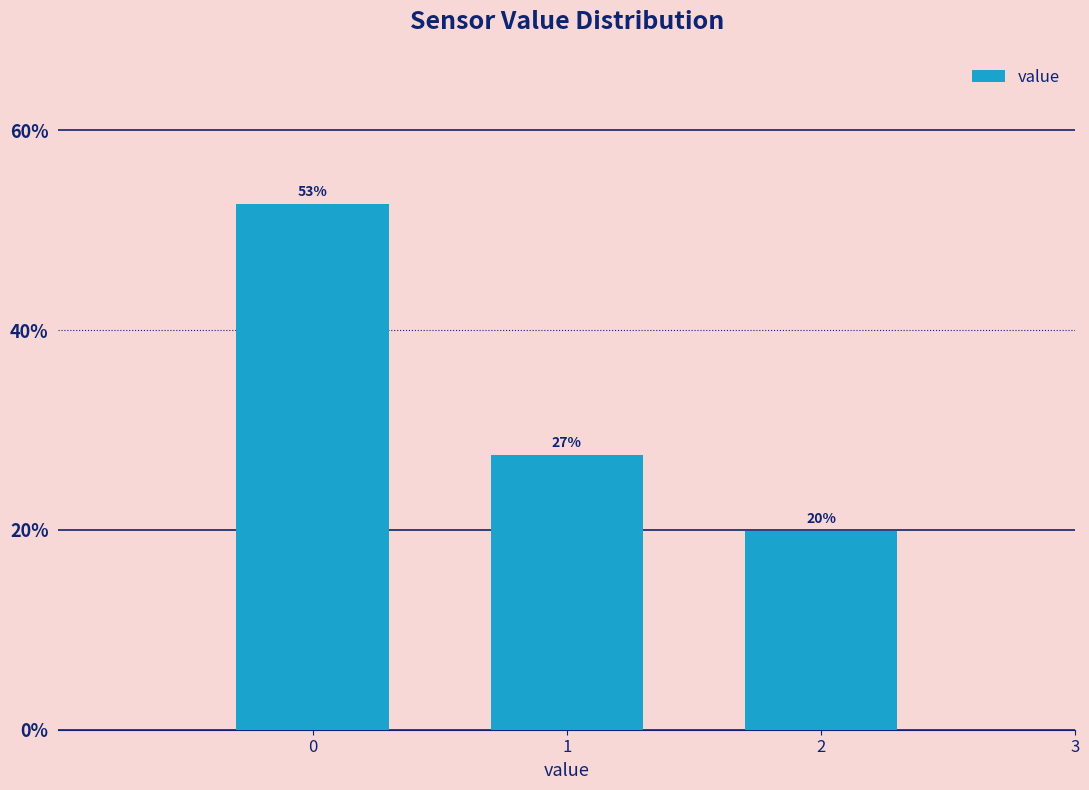

Are the bars horizontal?

No